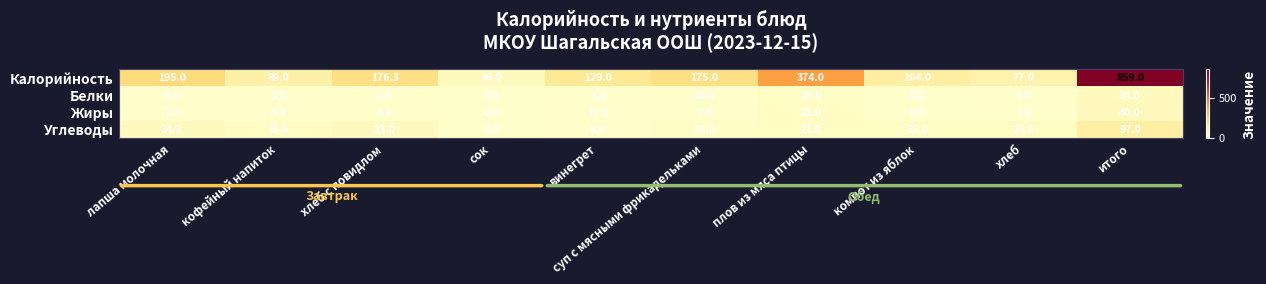

What is the highest value of the Белки series?

34.0